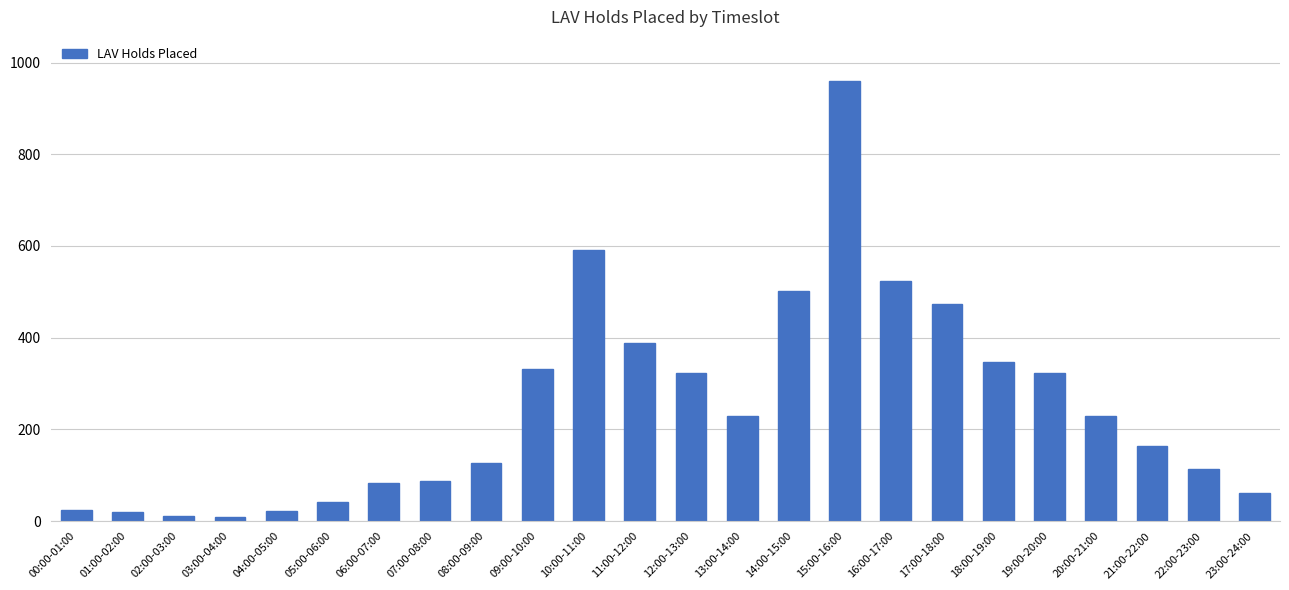

Count the number of data series in this chart.

1